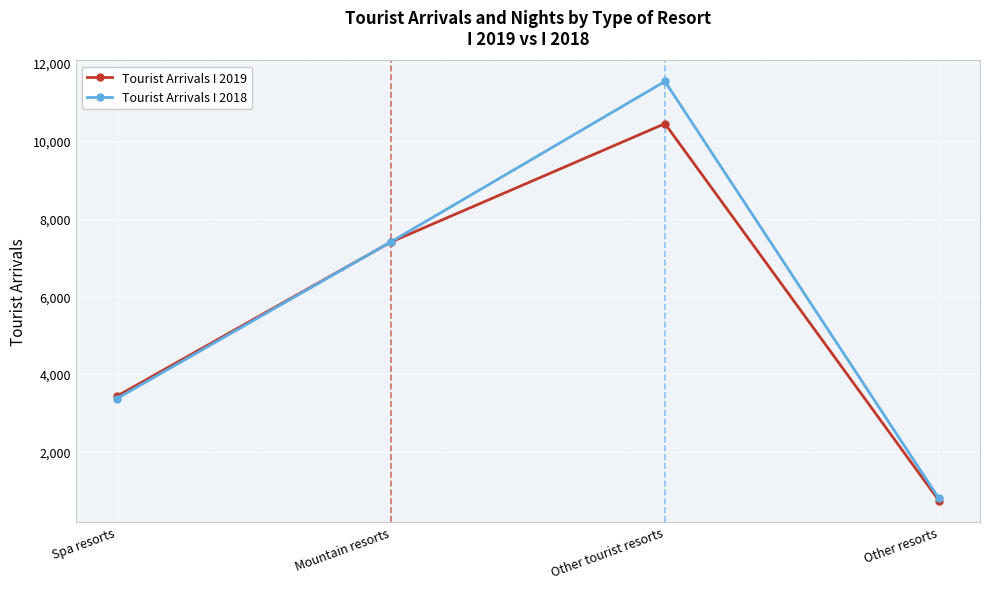

At which category does Tourist Arrivals I 2019 reach its first local peak?

Other tourist resorts